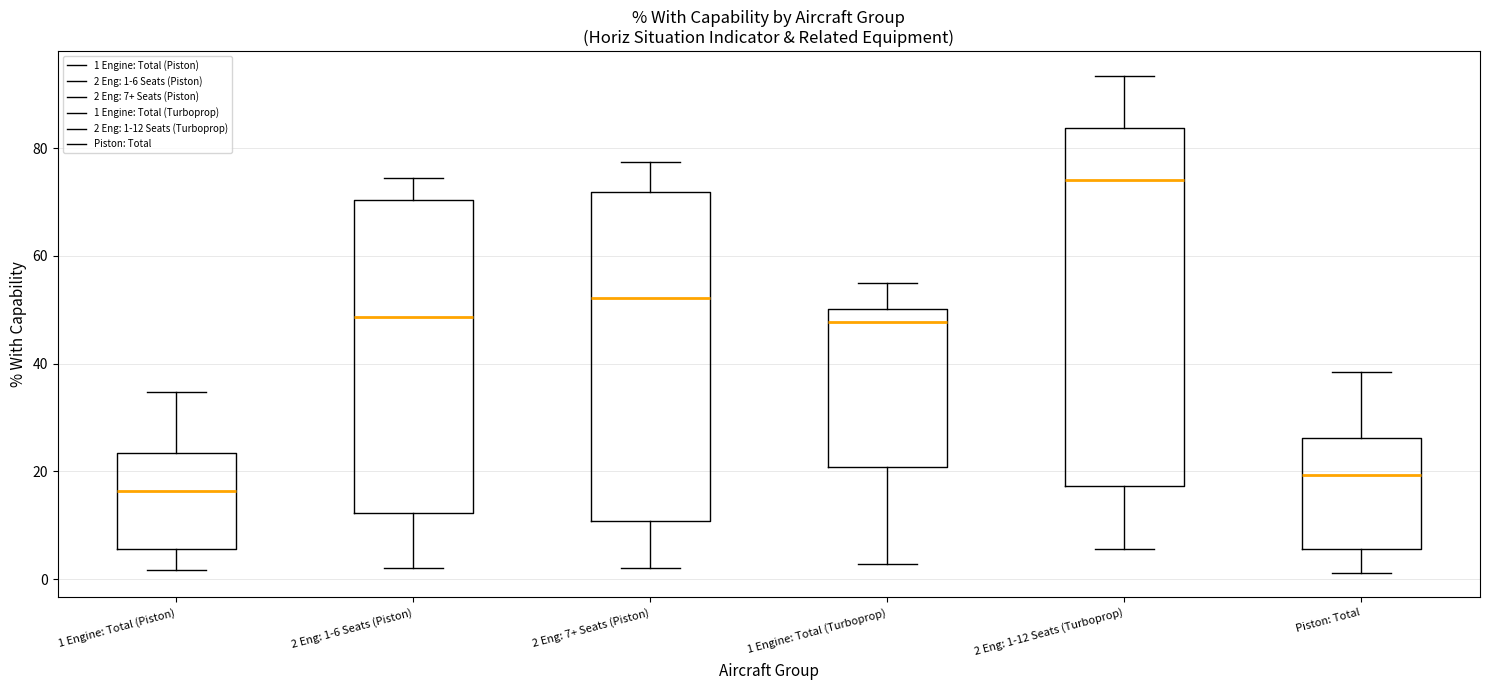

Which box's median line is the highest?

2 Eng: 1-12 Seats (Turboprop)